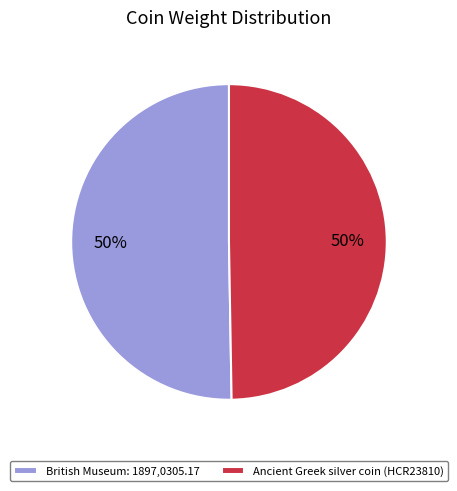

To the nearest percent, what is the average slice percentage?

50%